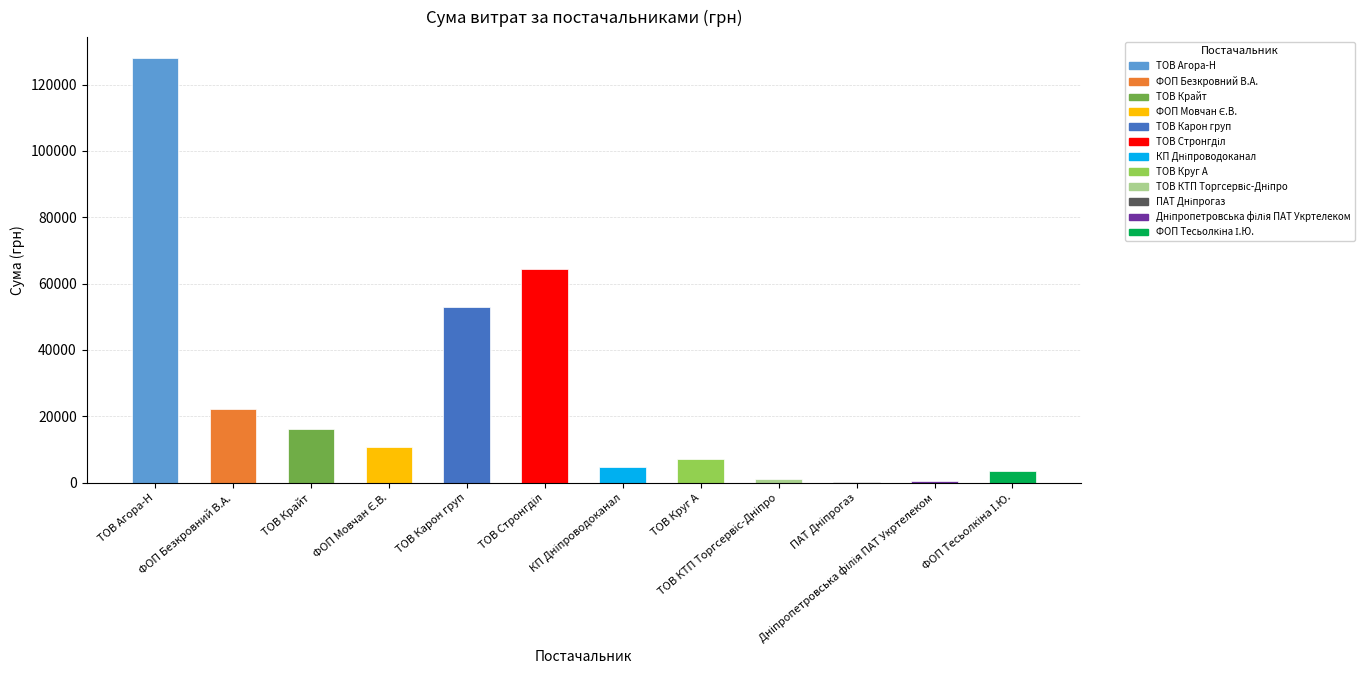

How many data points are above 10854?

6